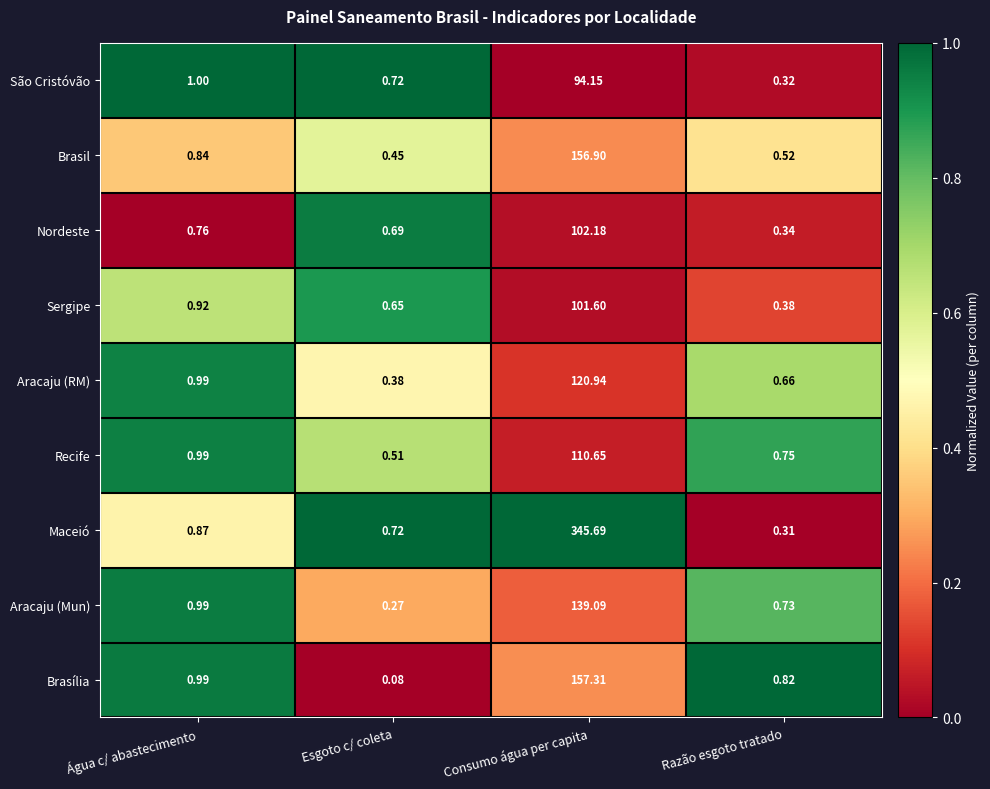

What is the total value across all series at Razão esgoto tratado?

4.8